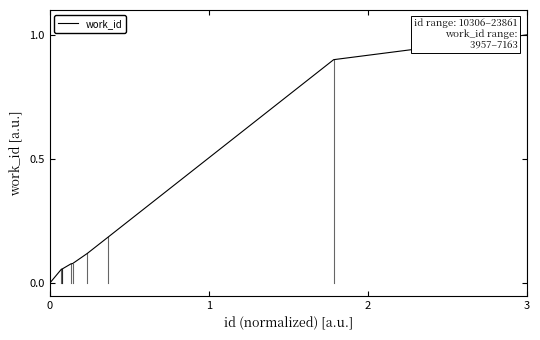

What is the difference between the second highest and minimum values?

0.9